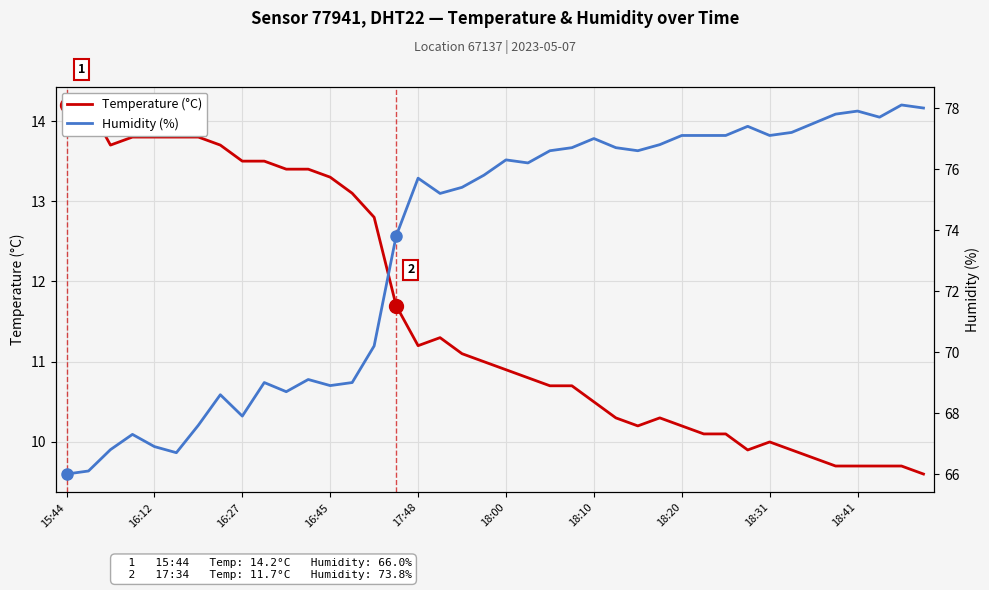

What is the difference between the highest and lowest values at 34?

67.7